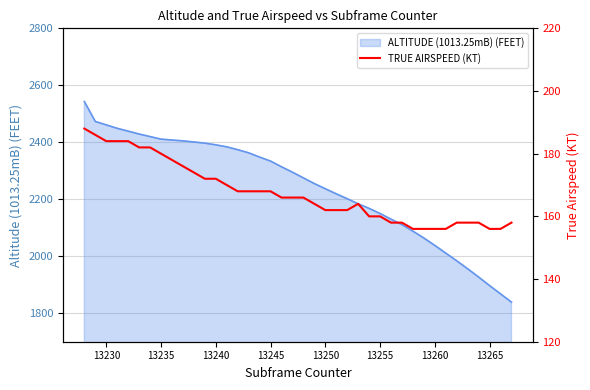

What is the highest value of the ALTITUDE (1013.25mB) (FEET) series?

2543